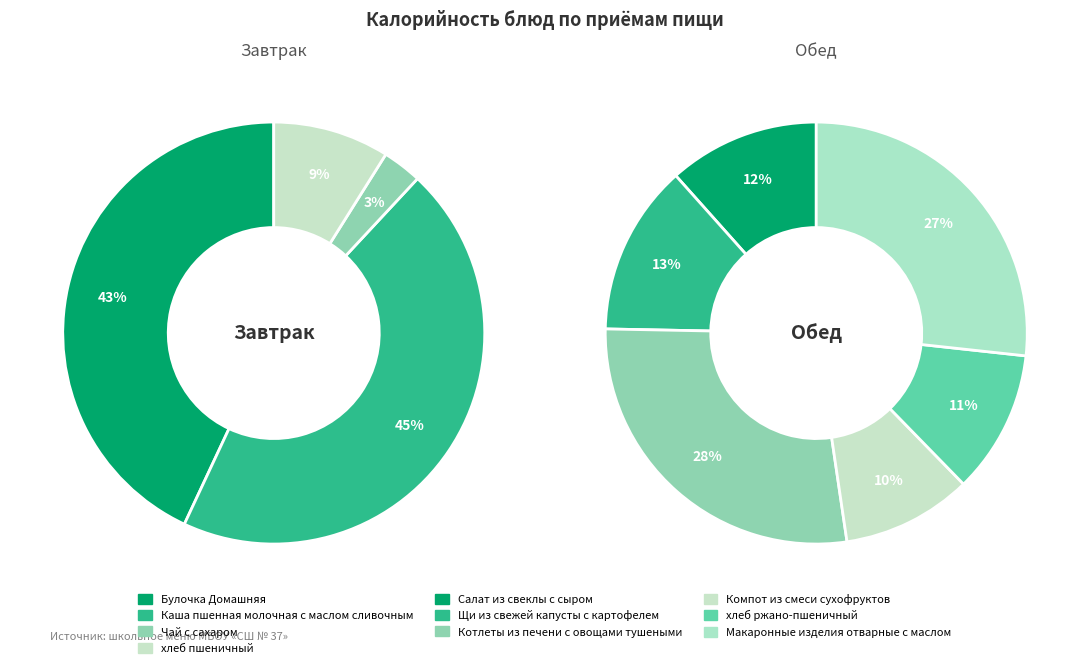

Rank the categories by value from highest to lowest.

Каша пшенная молочная с маслом сливочным, Булочка Домашняя, Котлеты из печени с овощами тушеными, Макаронные изделия отварные с маслом, Щи из свежей капусты с картофелем, Салат из свеклы с сыром, хлеб ржано-пшеничный, Компот из смеси сухофруктов, хлеб пшеничный, Чай с сахаром